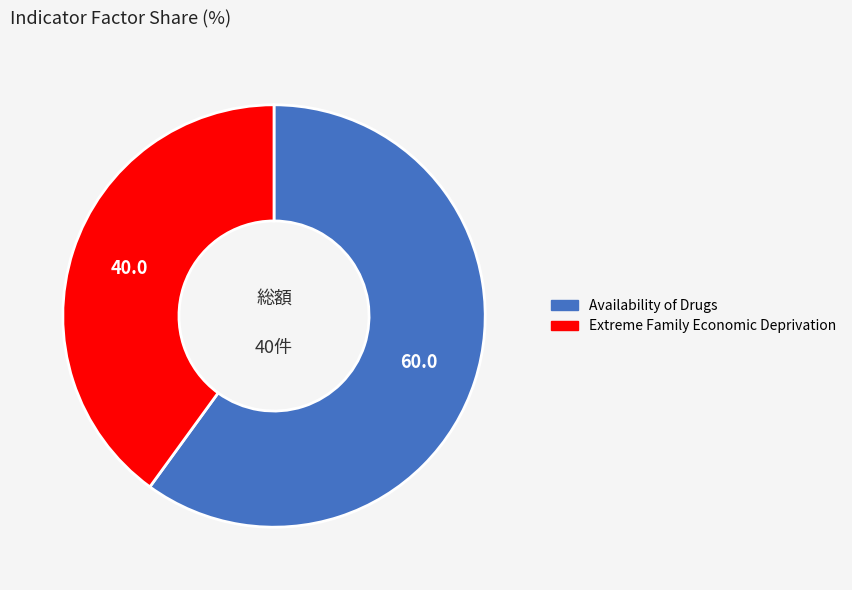

Is it true that Extreme Family Economic Deprivation is 28% of the pie?

False